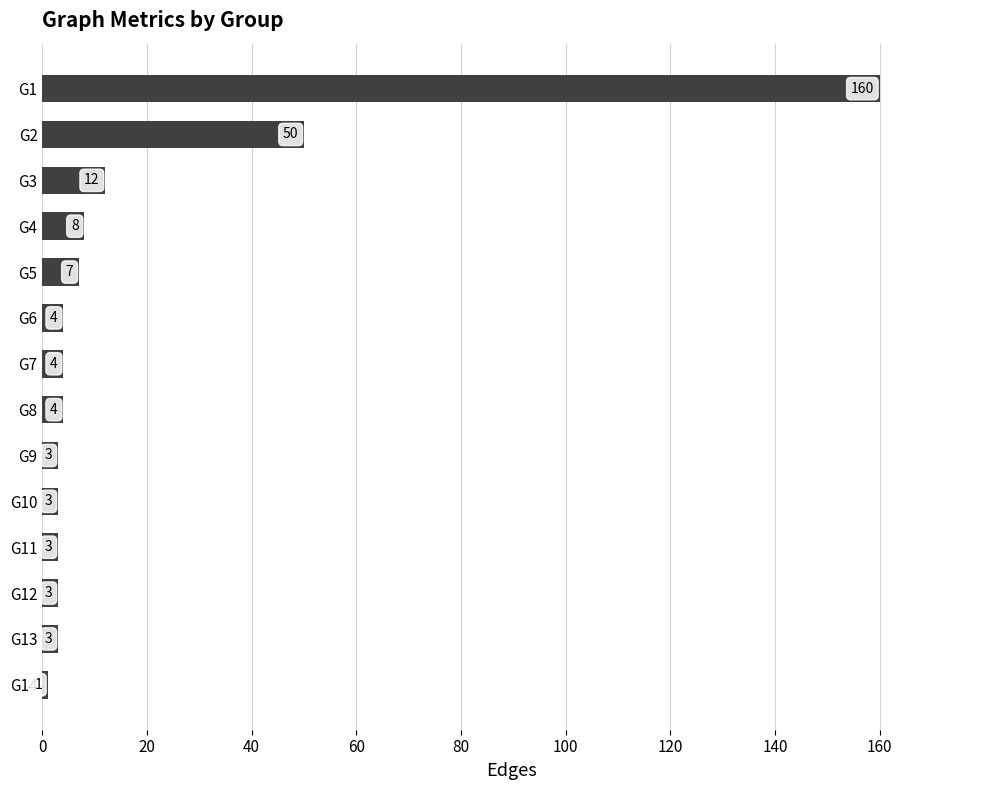

What is the value of the 14th bar from the top?

1